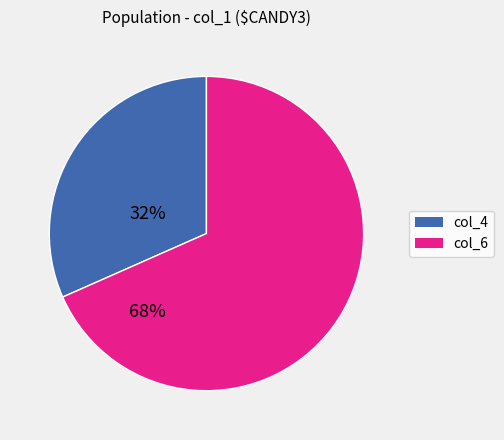

Does any single category account for the majority?

Yes